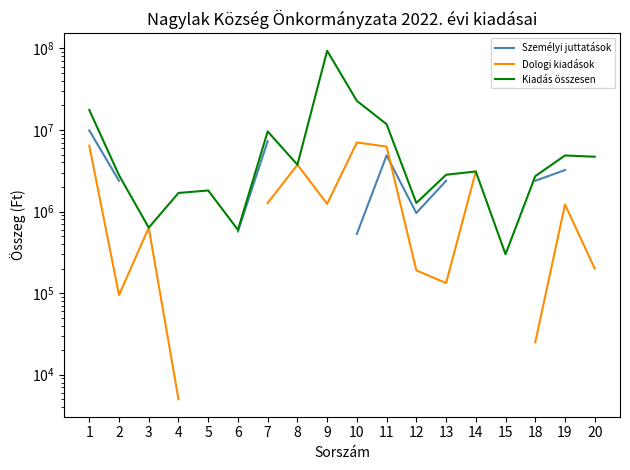

True or false: Kiadás összesen and Dologi kiadások cross at least once.

False